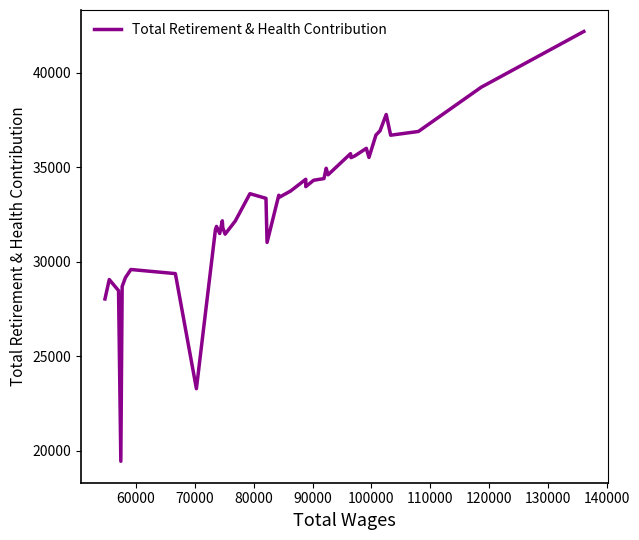

What is the smallest value displayed?

19442